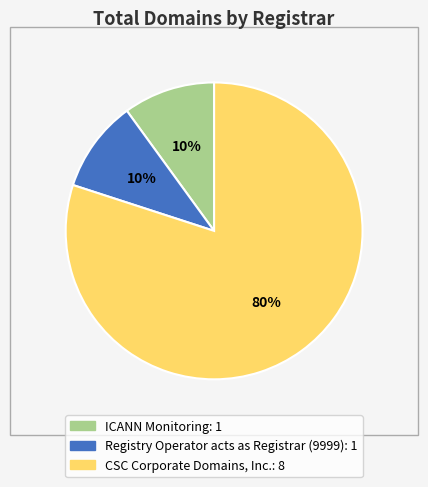

To the nearest percent, what is the average slice percentage?

33%